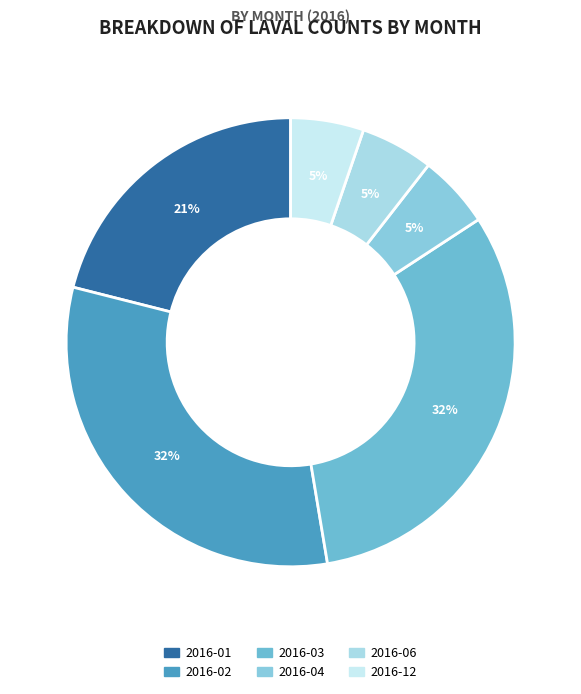

Which category has the smallest portion of the pie?

2016-04